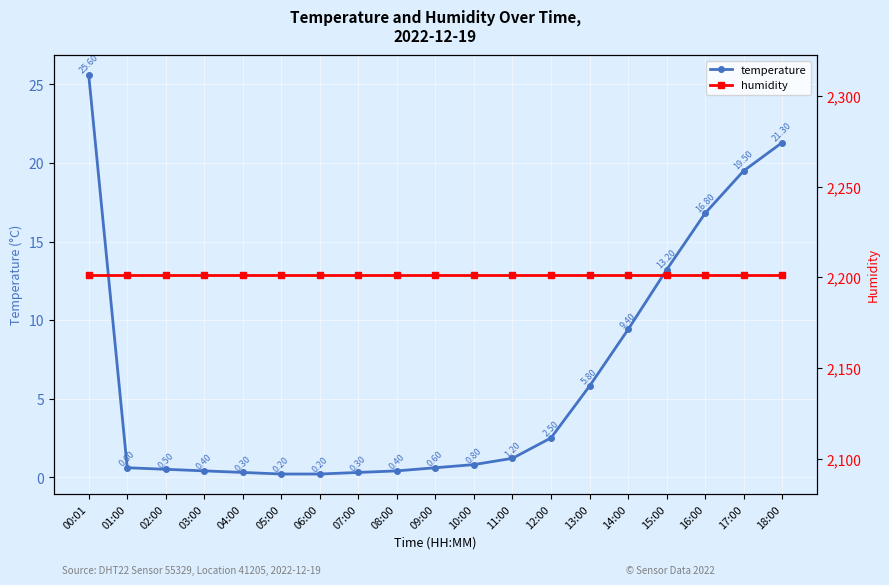

What is the difference between the highest and lowest values at 13:00?

2195.8